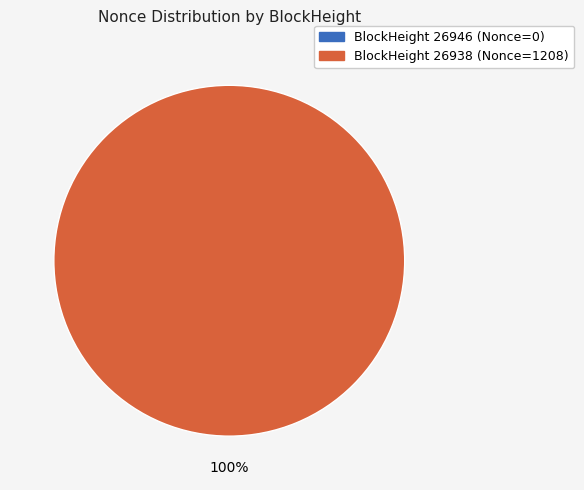

How many segments does this pie chart have?

2